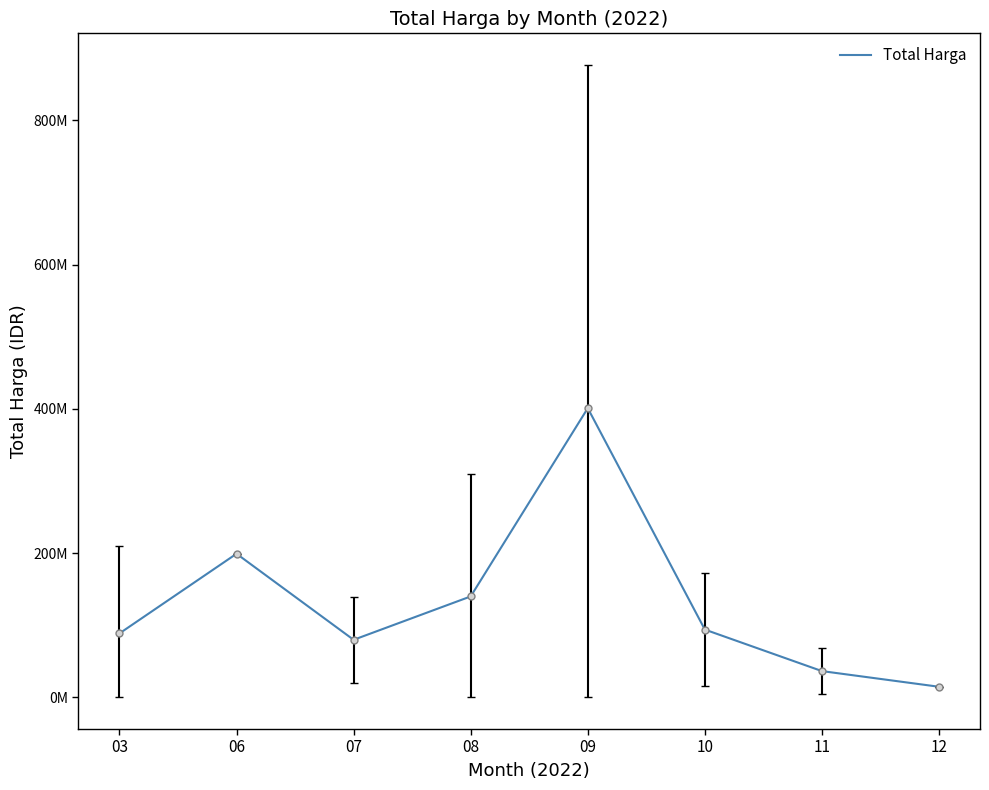

Does the chart have visible grid lines?

No